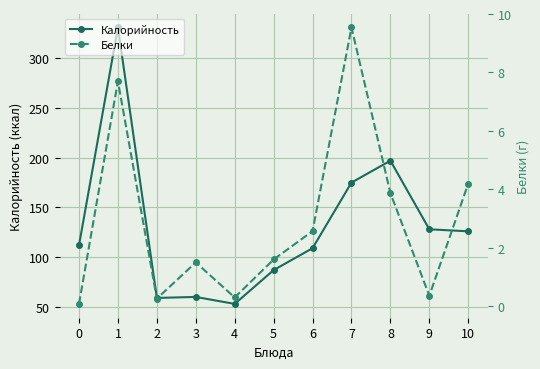

True or false: Белки and Калорийность cross at least once.

False